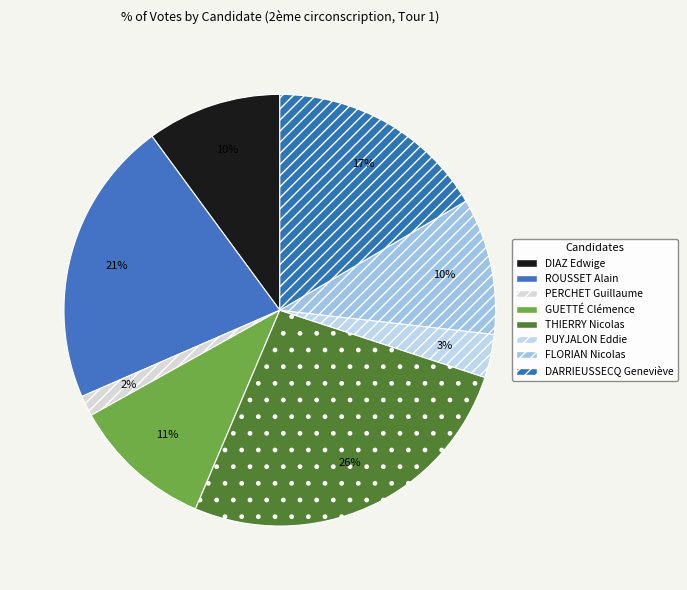

What is the change in value from PERCHET Guillaume to THIERRY Nicolas?

+24.8